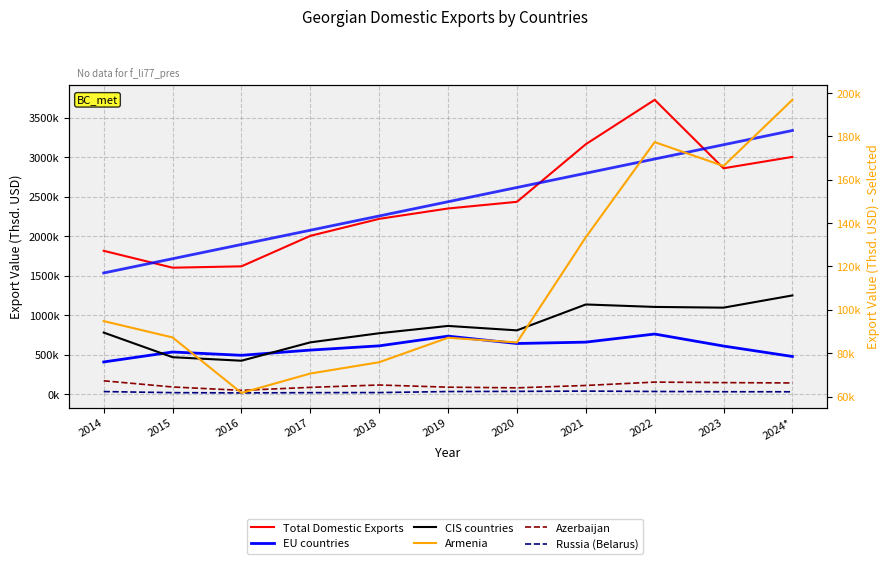

At which label does Total Domestic Exports first exceed 2353012?

2019